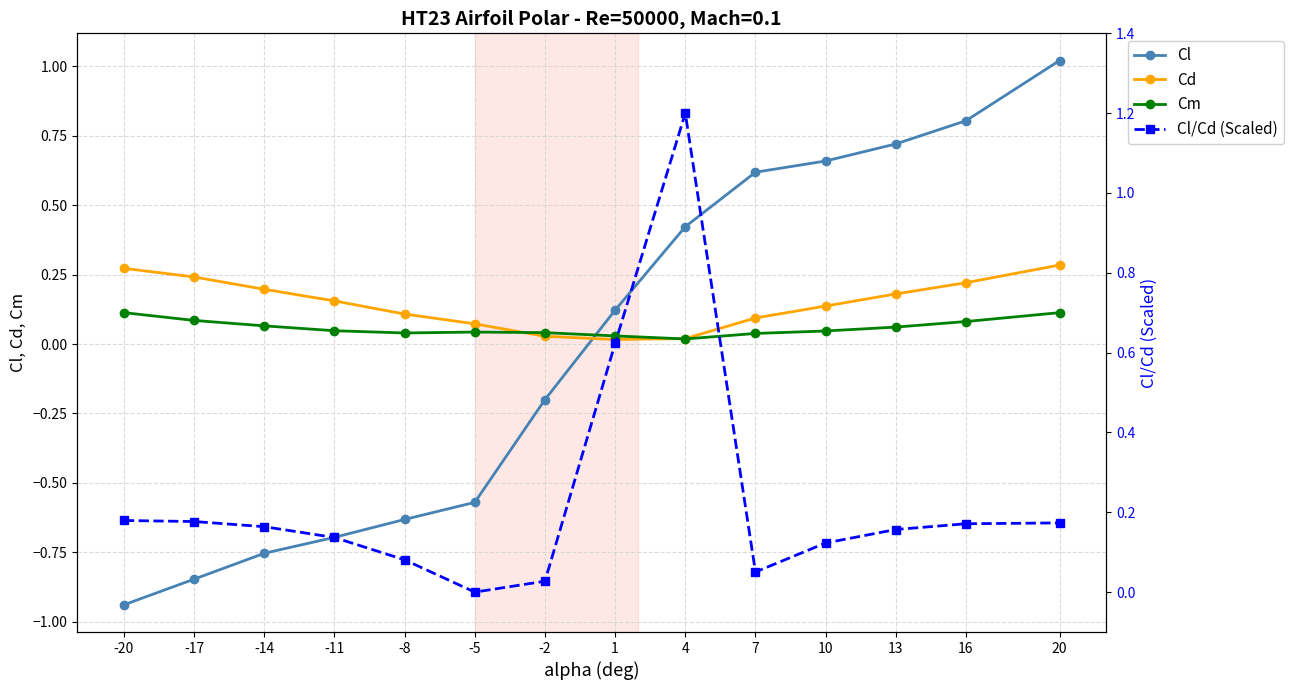

What is the approximate value of Cl/Cd (Scaled) at 13?

0.2